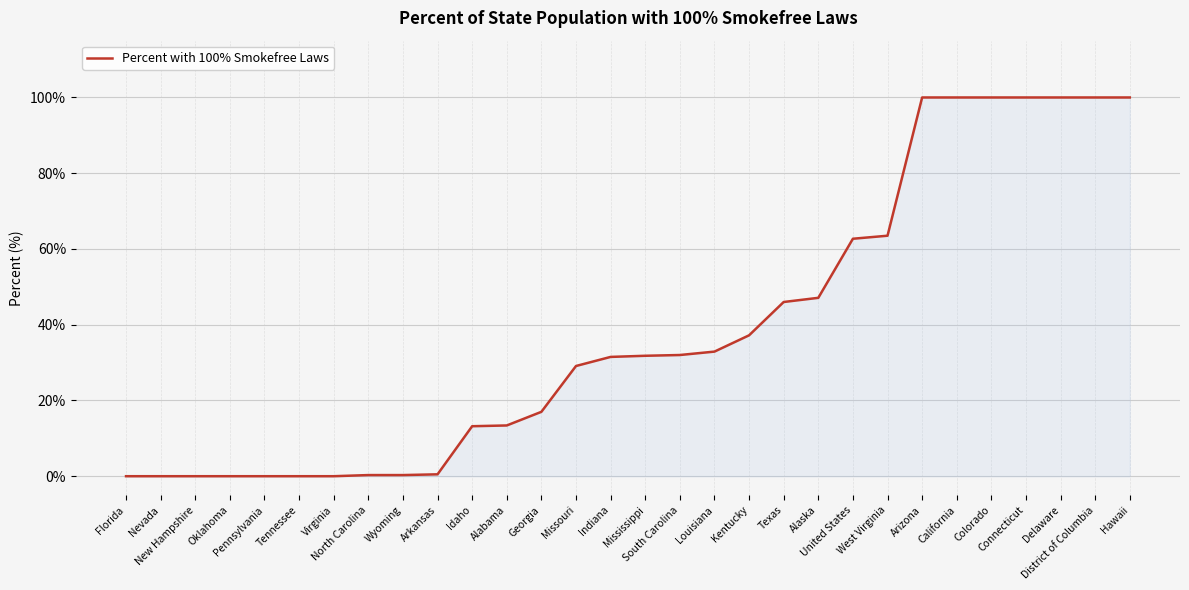

Which has a higher value, North Carolina or United States?

United States